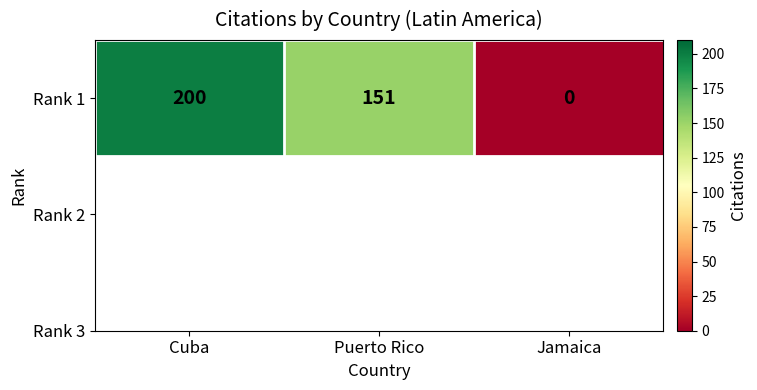

Count the values in the range 0 to 200.

3